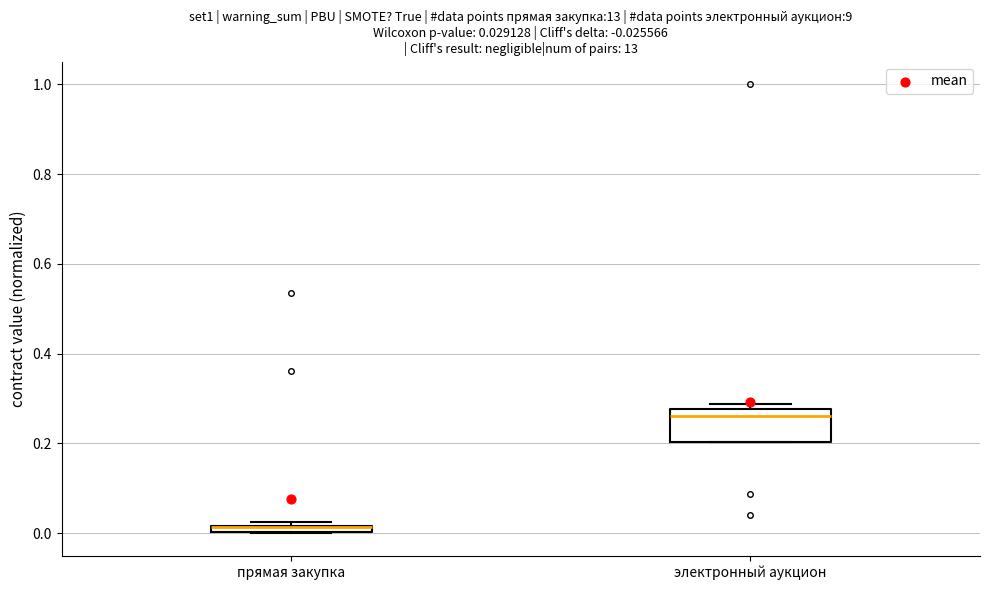

Which box is the tallest, from its lower edge to its upper edge?

электронный аукцион